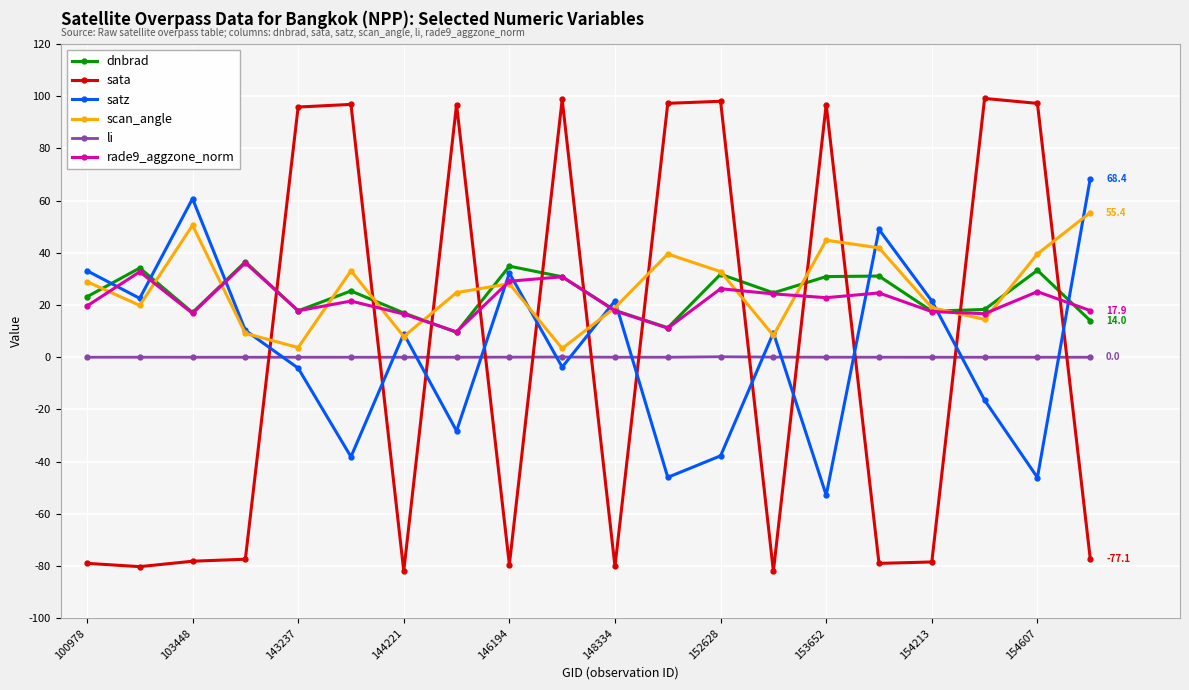

In scan_angle, how many points are higher than both neighbors (excluding endpoints)?

5